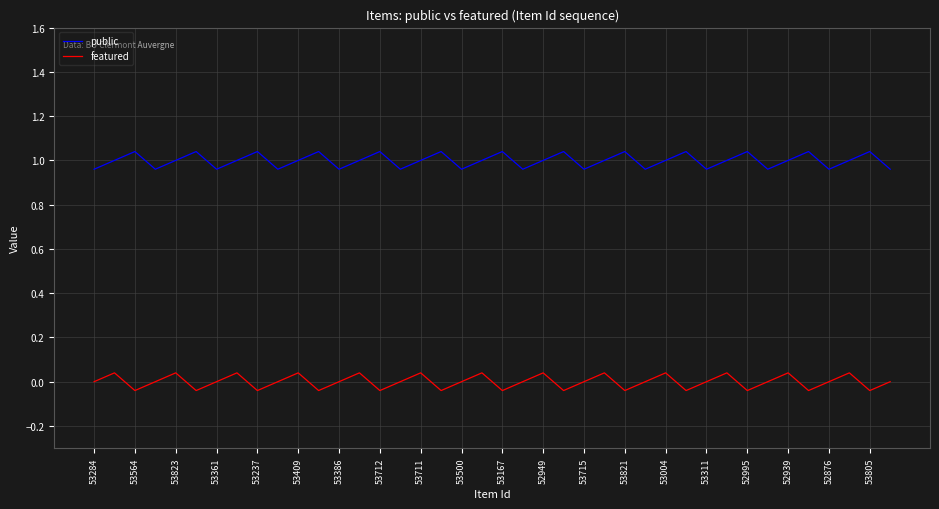

True or false: public and featured cross at least once.

False